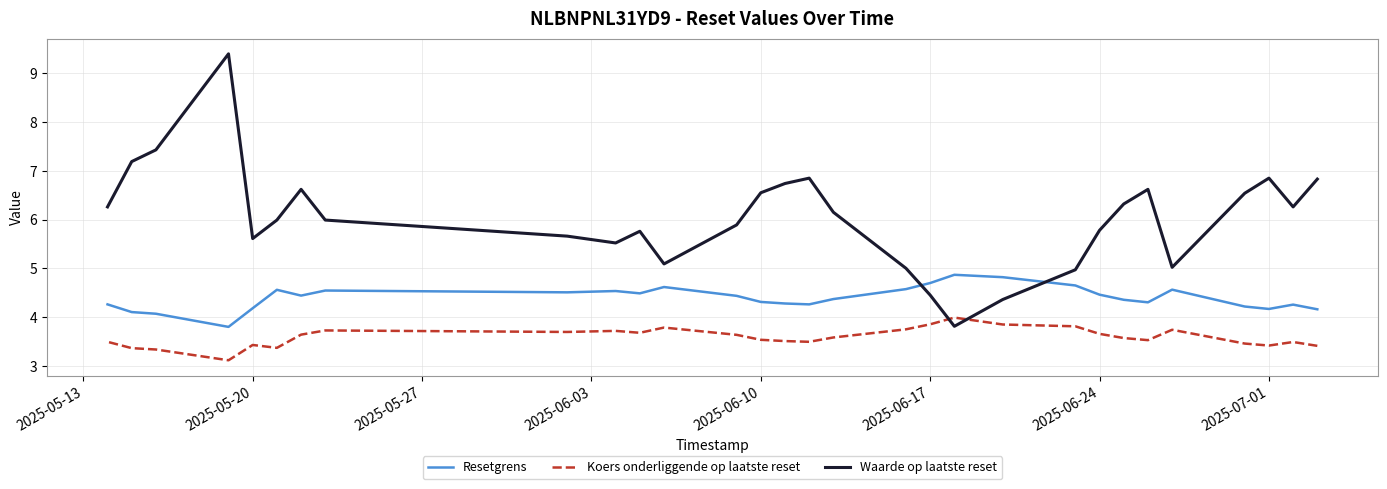

Rank the series by their maximum value, from highest to lowest.

Waarde op laatste reset, Resetgrens, Koers onderliggende op laatste reset